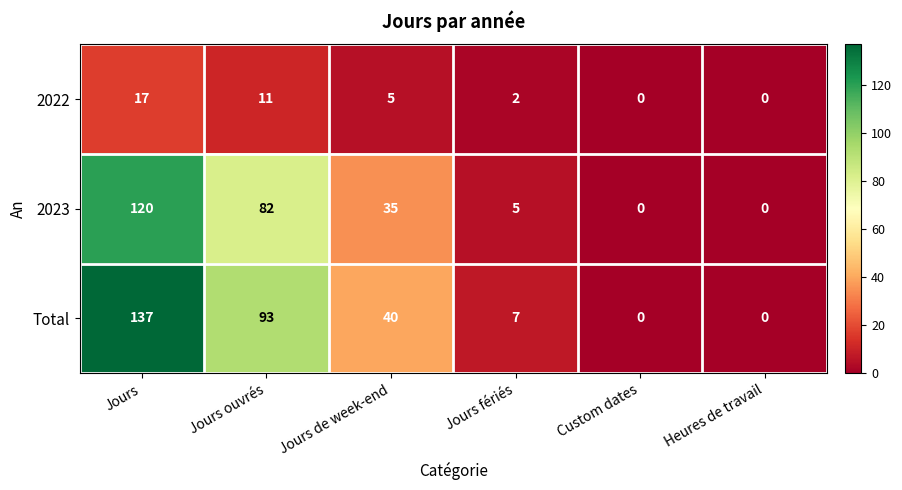

Rank the series by their maximum value, from lowest to highest.

2022, 2023, Total